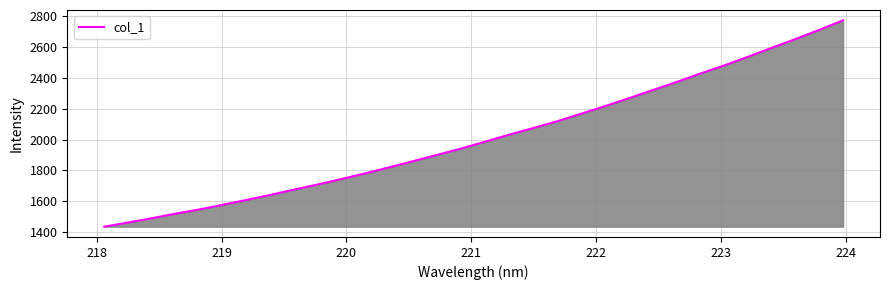

What is the greatest value displayed?

2772.8